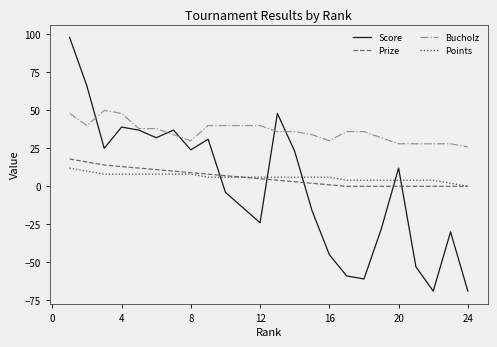

True or false: Score and Prize cross at least once.

True